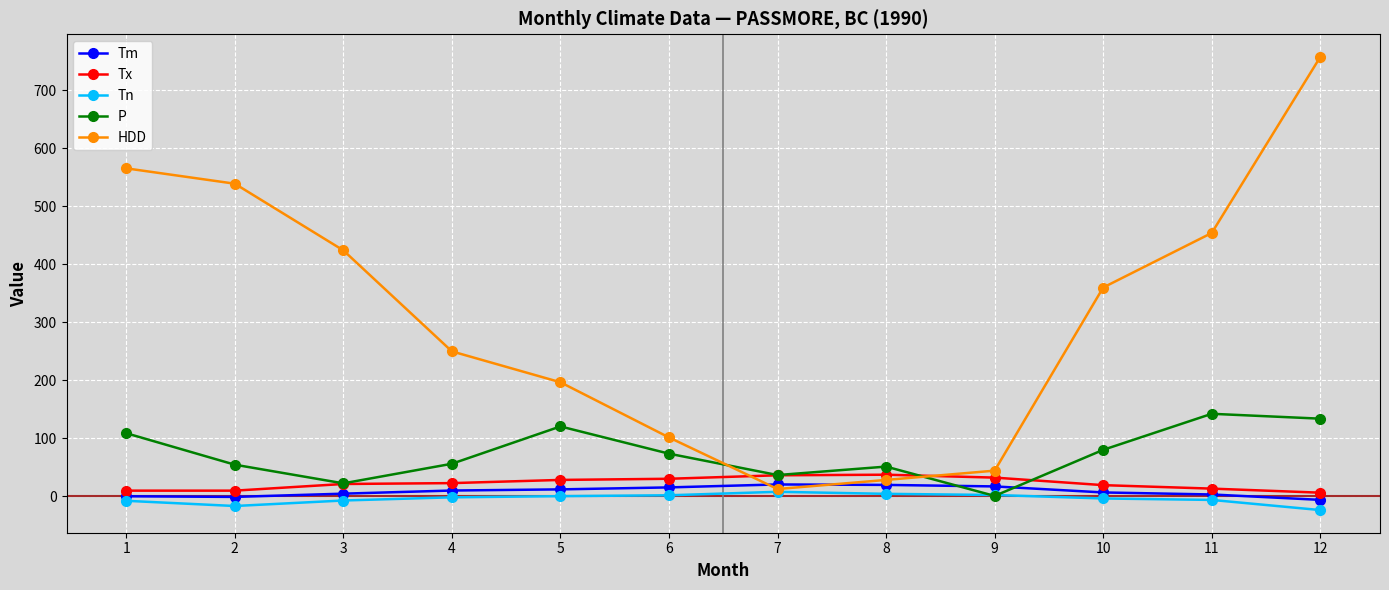

How many intersections are there between HDD and Tx?

2